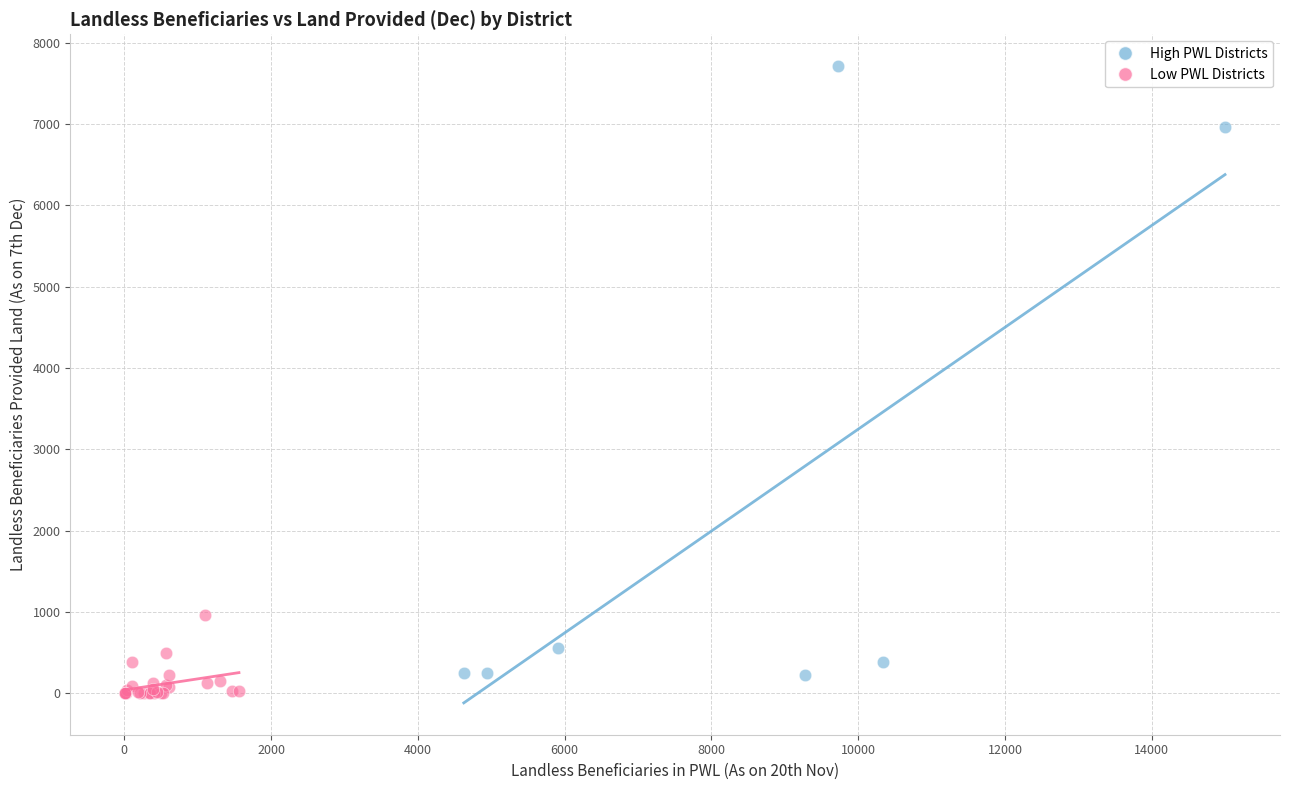

Which series contains the highest Y value?

High PWL Districts